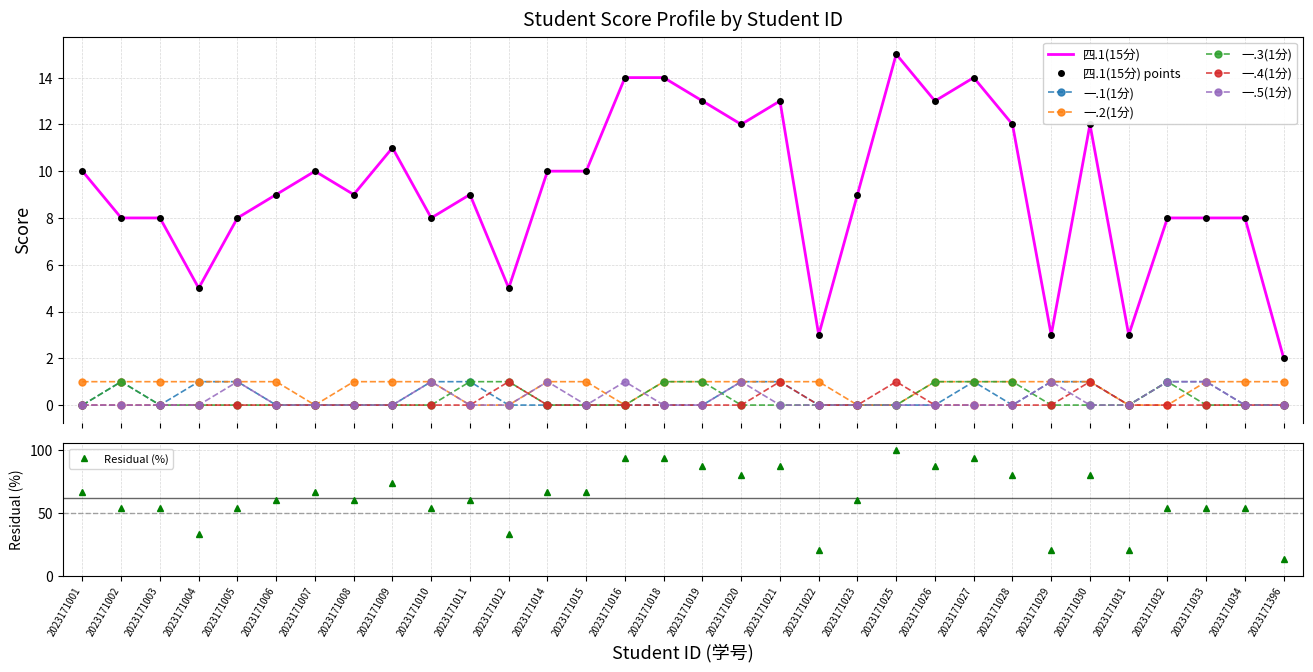

Which has a higher value, 2023171021 or 2023171008?

2023171021